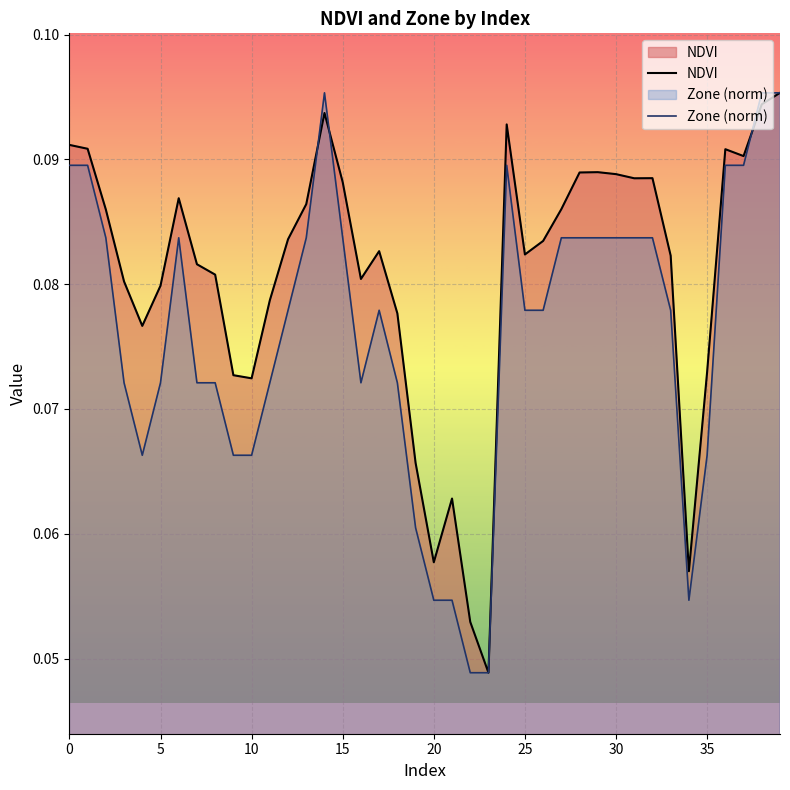

Which category has the lowest value across all series?

23